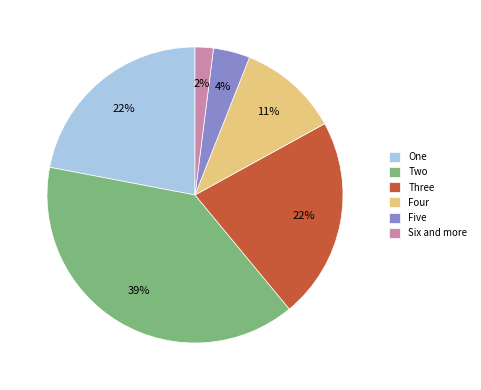

True or false: Four accounts for 11% of the total.

True